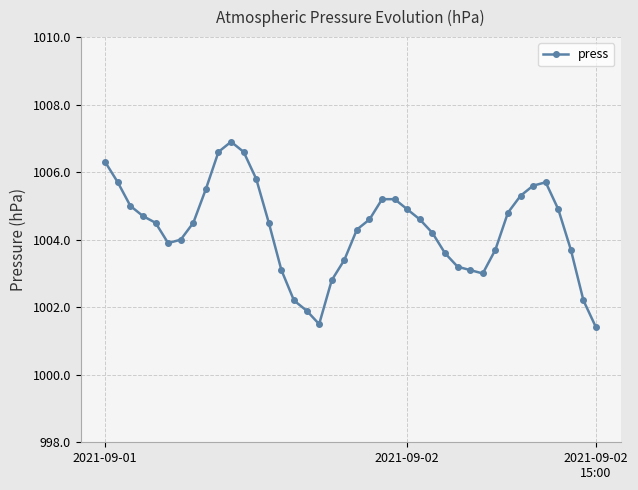

True or false: there are more than 0 points higher than both neighbors.

True